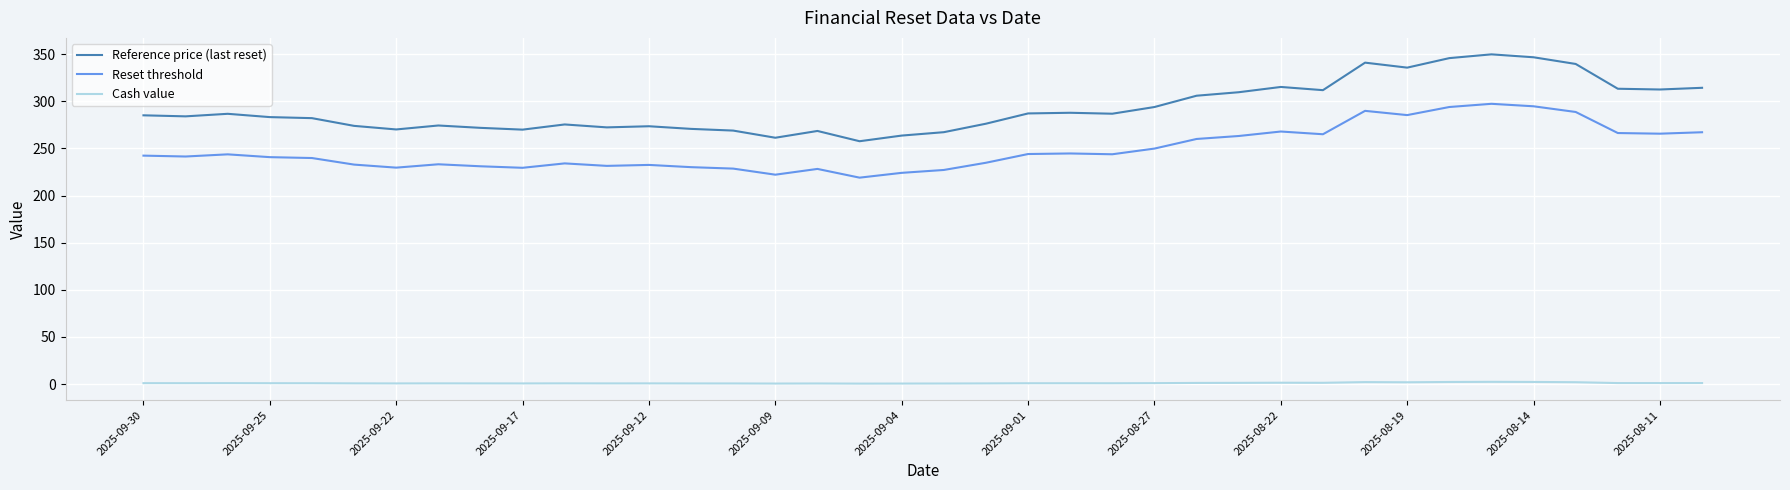

Which series has the widest spread of values?

Reference price (last reset)